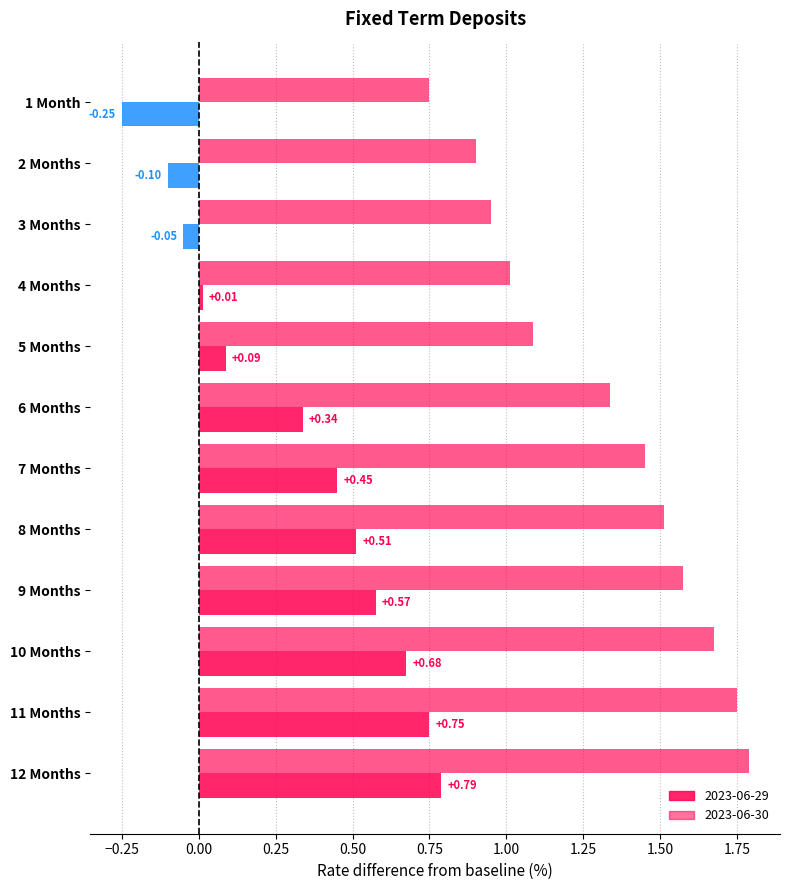

How many data points does each series have?

12